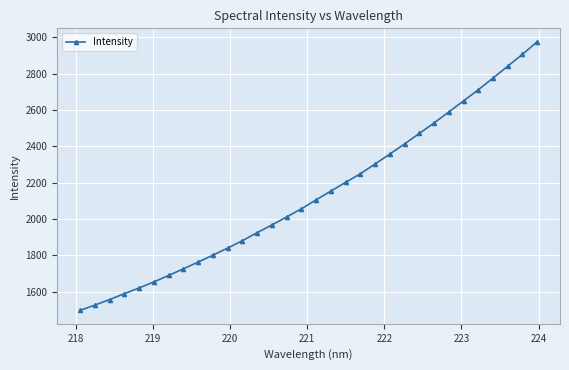

What is the smallest value displayed?

1496.8